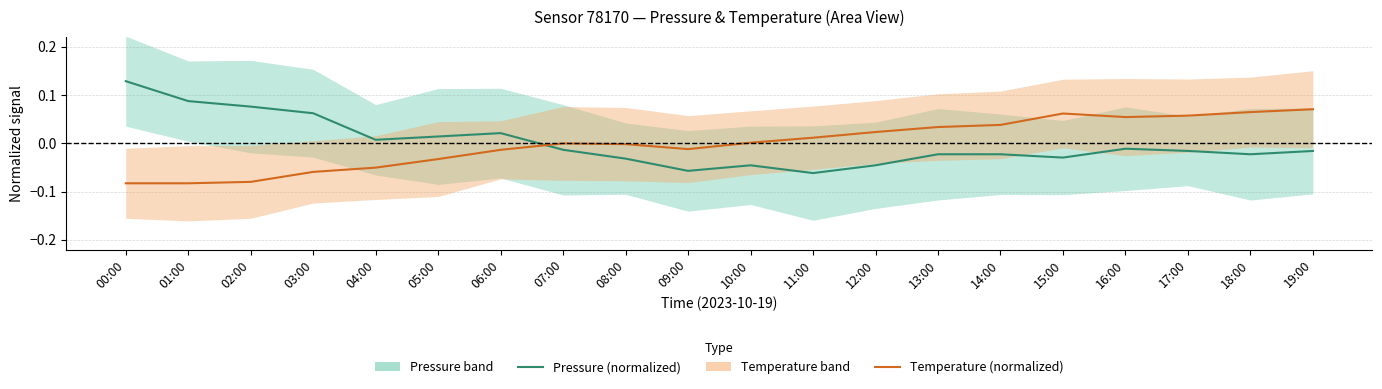

Which series changed the most between 14:00 and 15:00?

Temperature (normalized)